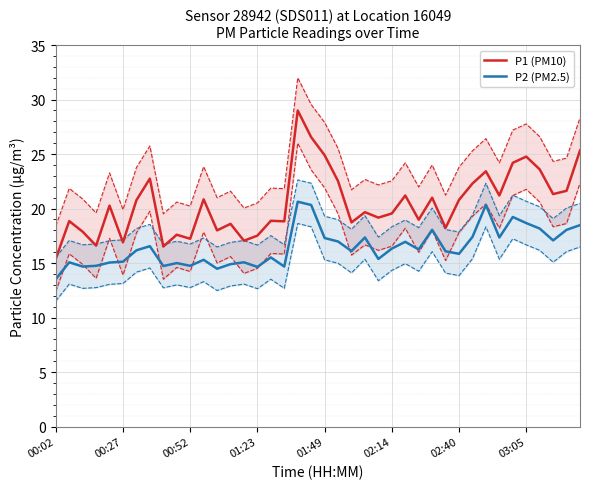

Is this an area chart (filled region under the line)?

No